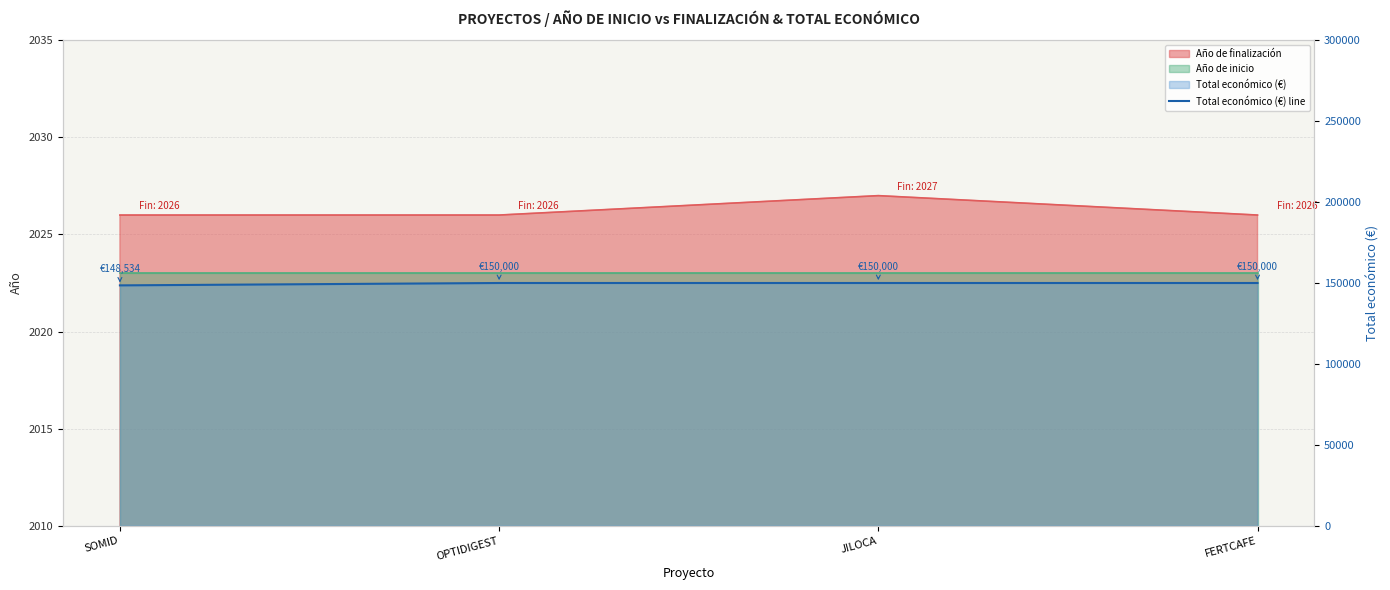

Rank the categories by value from lowest to highest.

SOMID, OPTIDIGEST, JILOCA, FERTCAFE